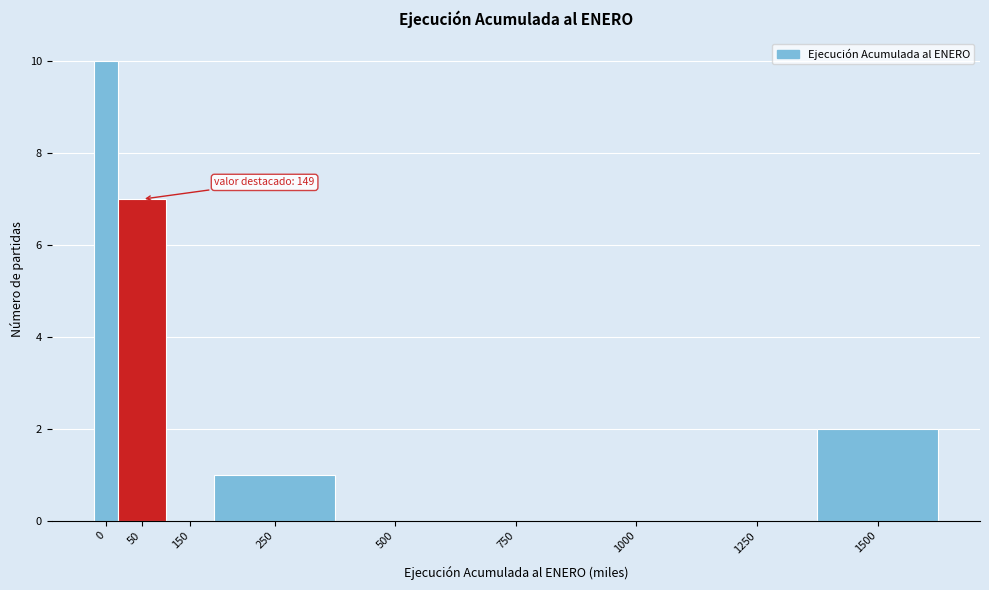

Reading left to right, transcribe all the data shown in this chart.

0=10	50=7	150=0	250=1	500=0	750=0	1000=0	1250=0	1500=2